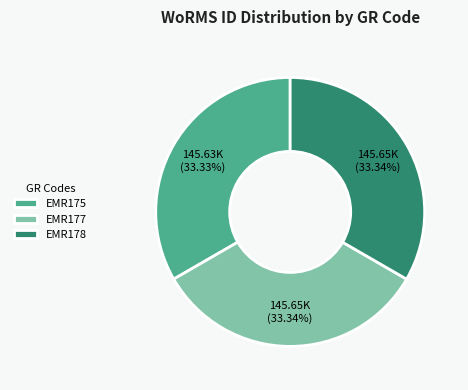

True or false: EMR175 accounts for 42% of the total.

False